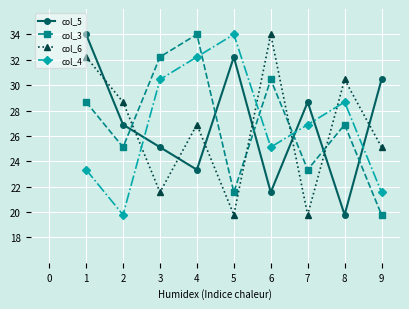

Is the value of col_6 at 4 greater than the value of col_3 at 7?

Yes